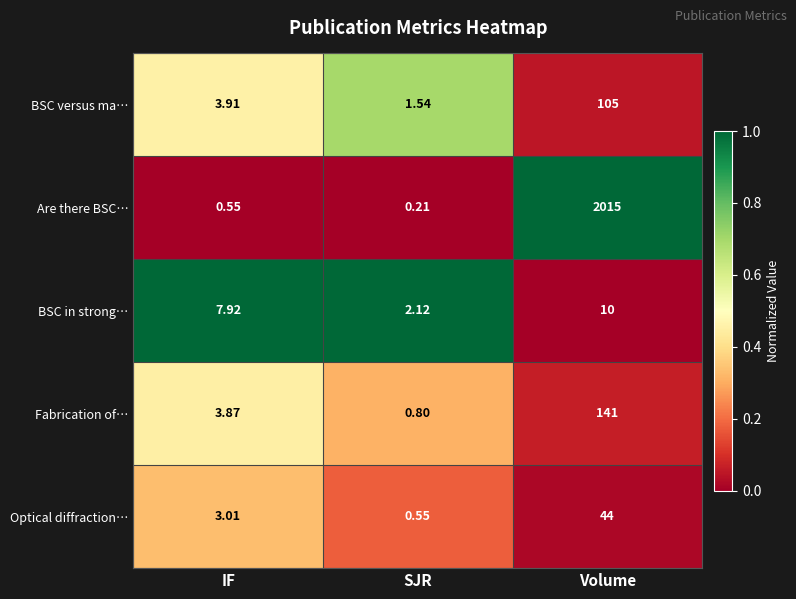

What is the total value across all series at Volume?

2315.0